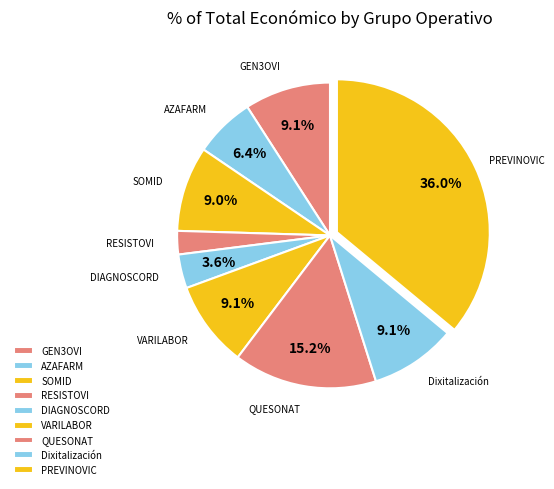

What is the ratio of the value at RESISTOVI to the value at DIAGNOSCORD?

0.7